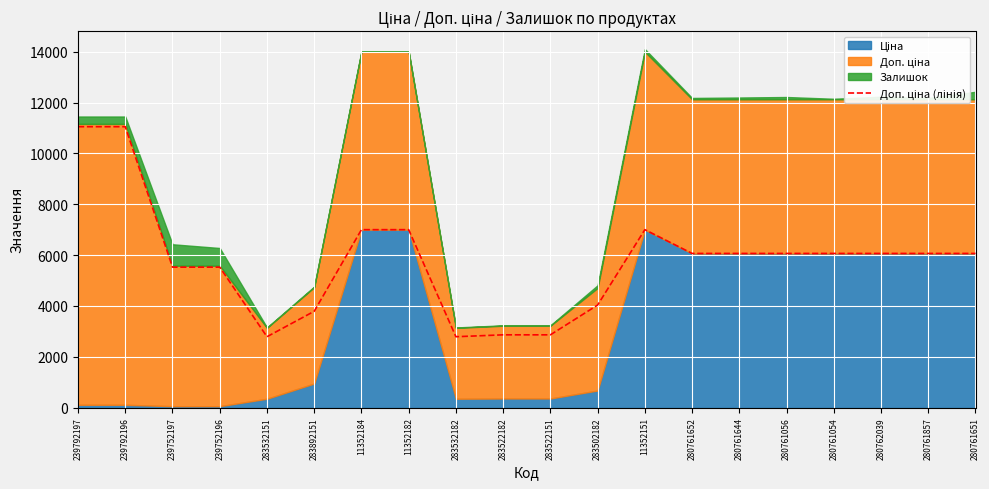

What is the average value?

5788.8